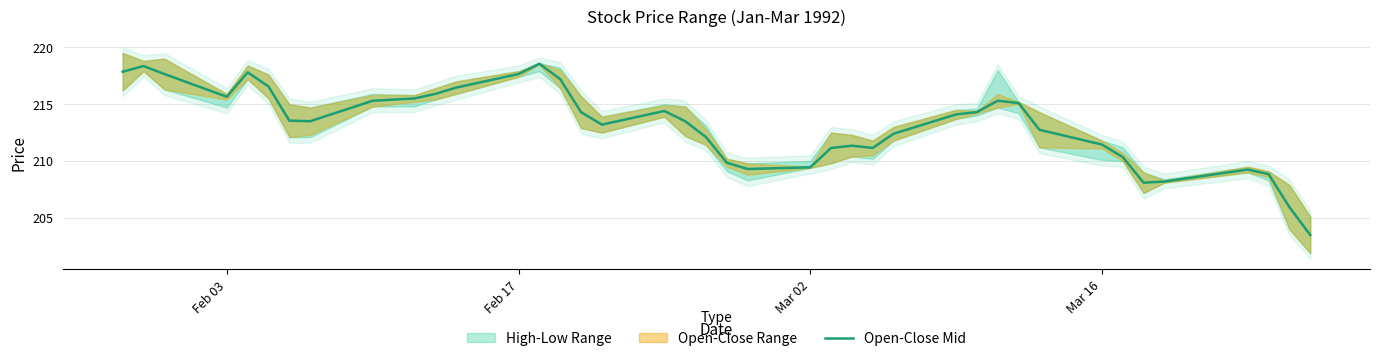

What is the highest value of the Open-Close Mid series?

218.6